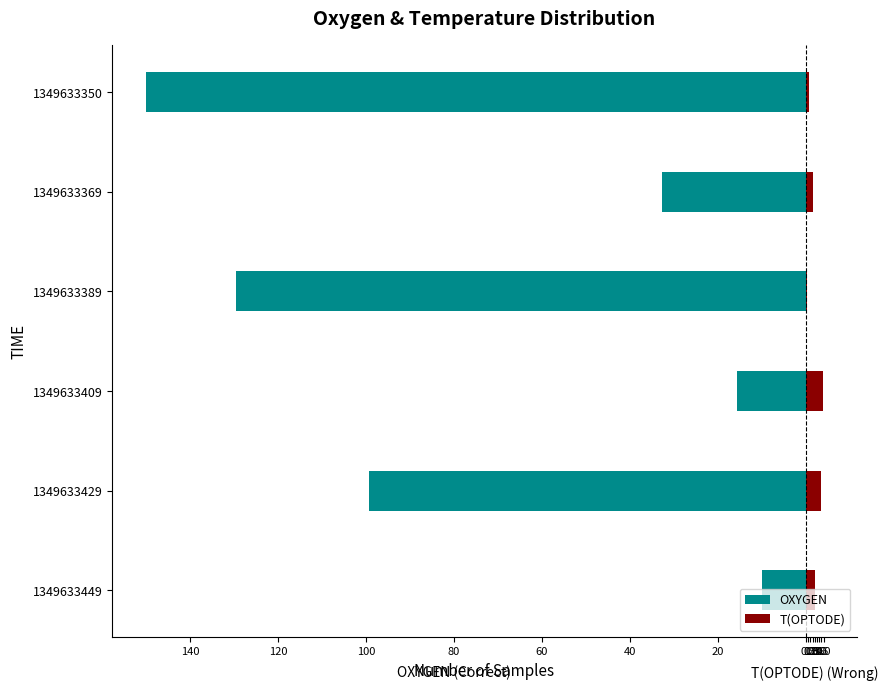

List the series in order of their overall mean, lowest first.

OXYGEN, T(OPTODE)